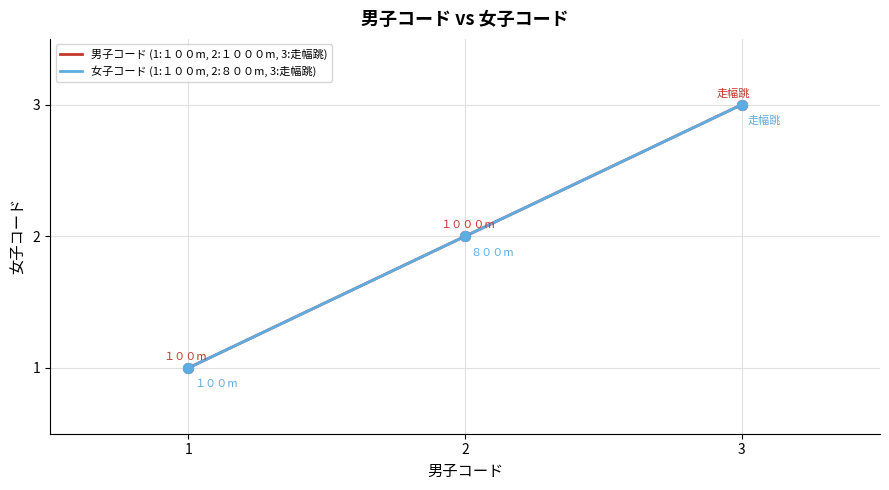

Is the value of 男子コード (1:１００m, 2:１０００m, 3:走幅跳) at 1 greater than the value of 女子コード (1:１００m, 2:８００m, 3:走幅跳) at 2?

No